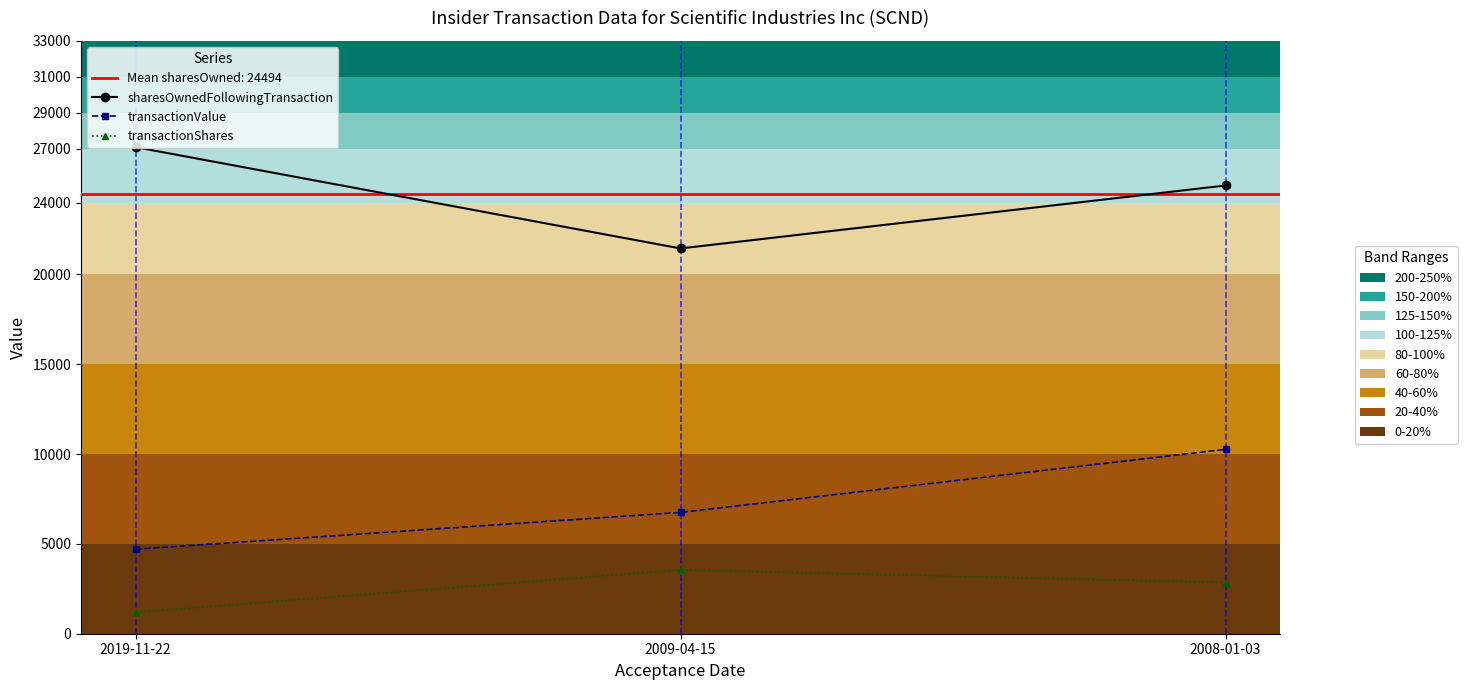

At which category does the chart reach its minimum across all series?

2019-11-22